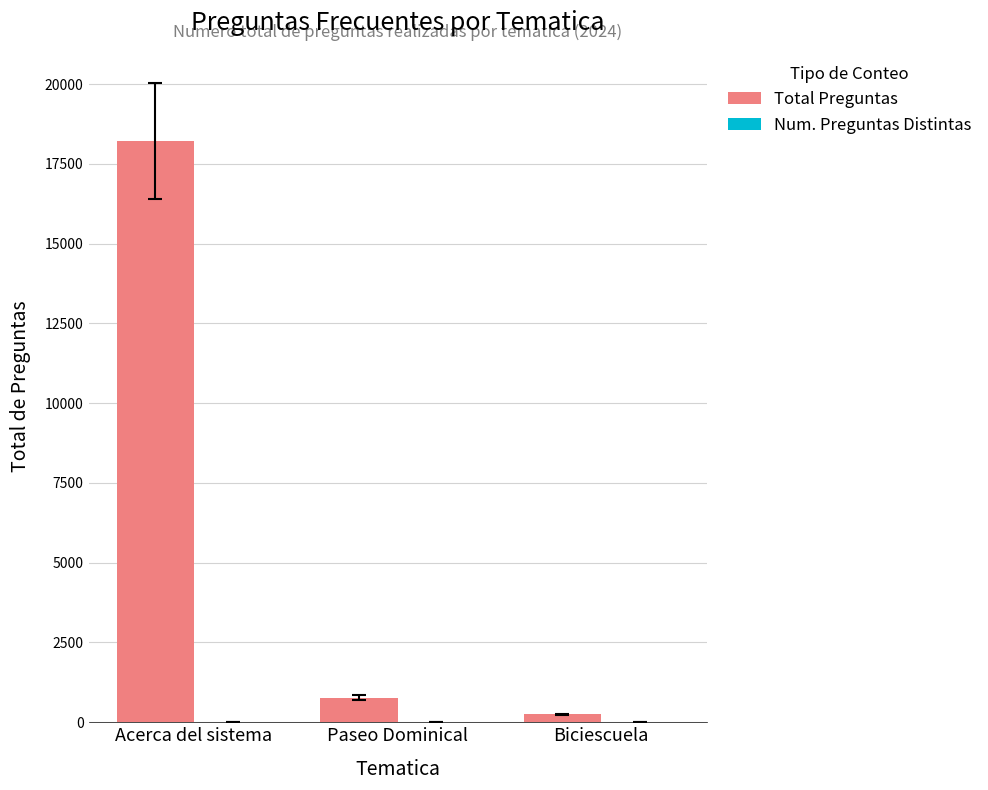

What is the sum of the Total Preguntas values at Acerca del sistema and Biciescuela?

18464